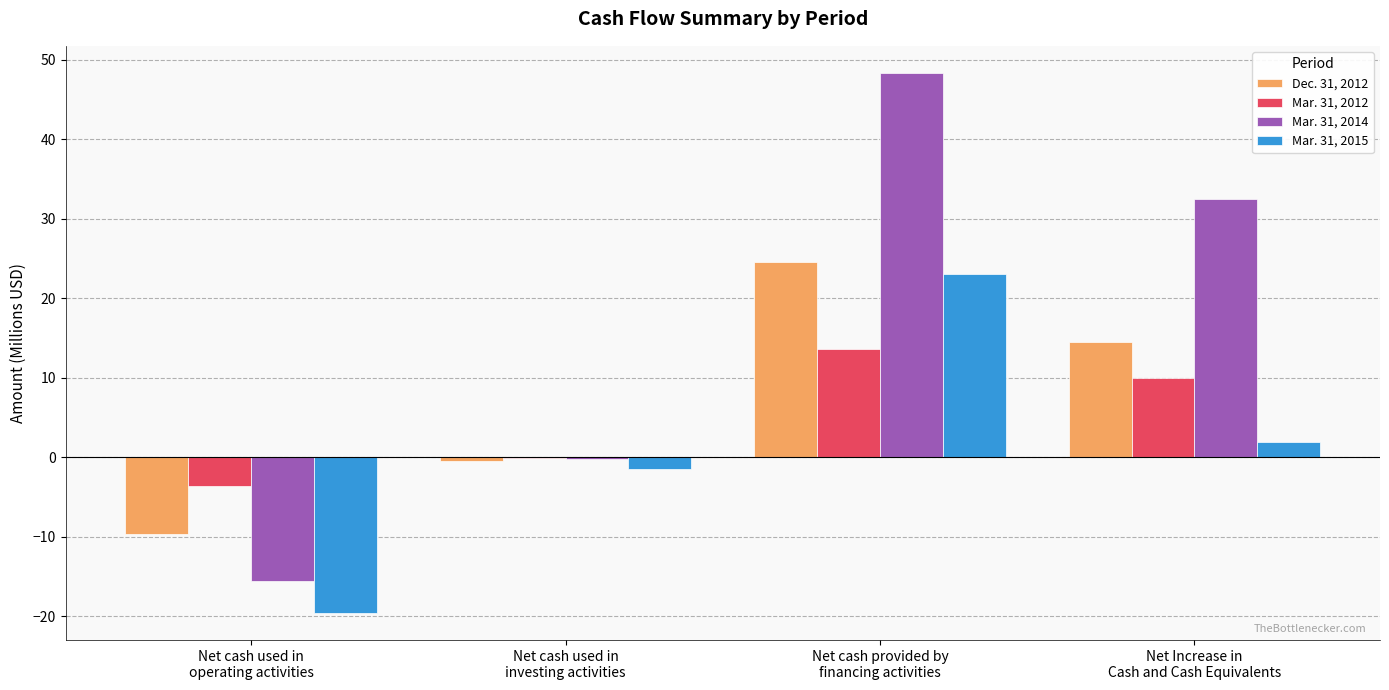

What is the maximum value for Mar. 31, 2015?

23.1